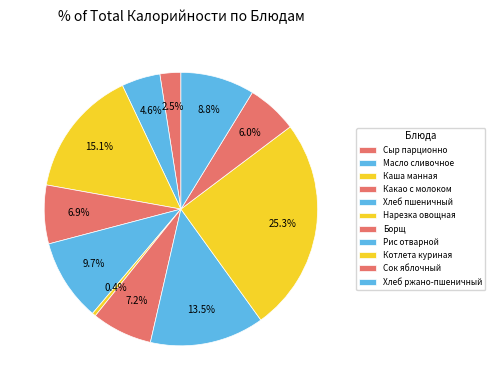

What is the ratio of the value at Котлета куриная to the value at Хлеб ржано-пшеничный?

2.9